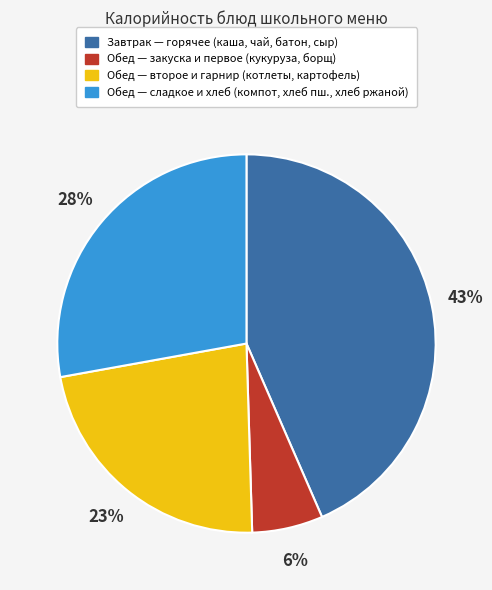

To the nearest percent, what is the average slice percentage?

25%